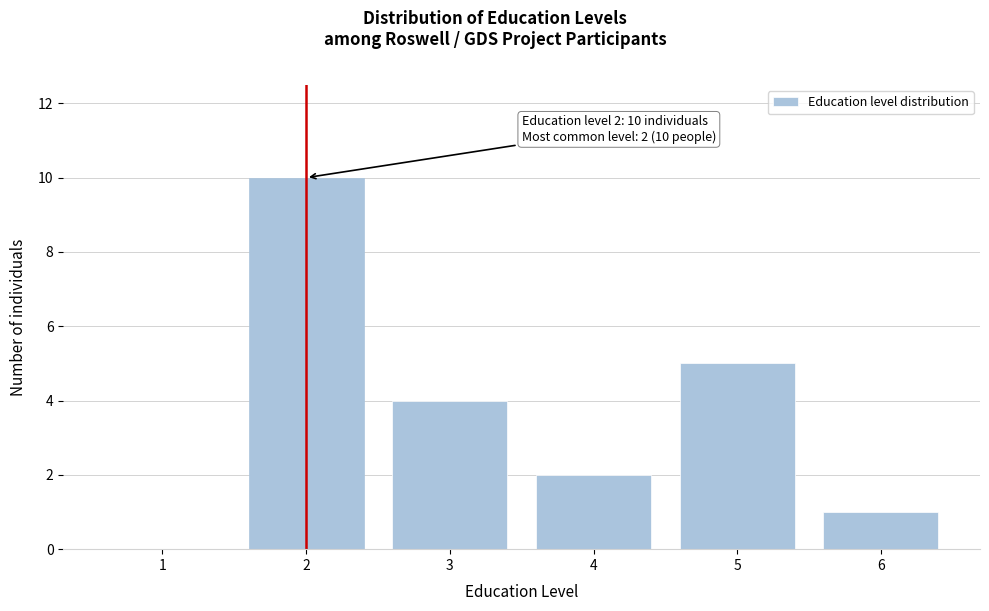

Reading right to left, extract all data points from this chart.

6=1	5=5	4=2	3=4	2=10	1=0